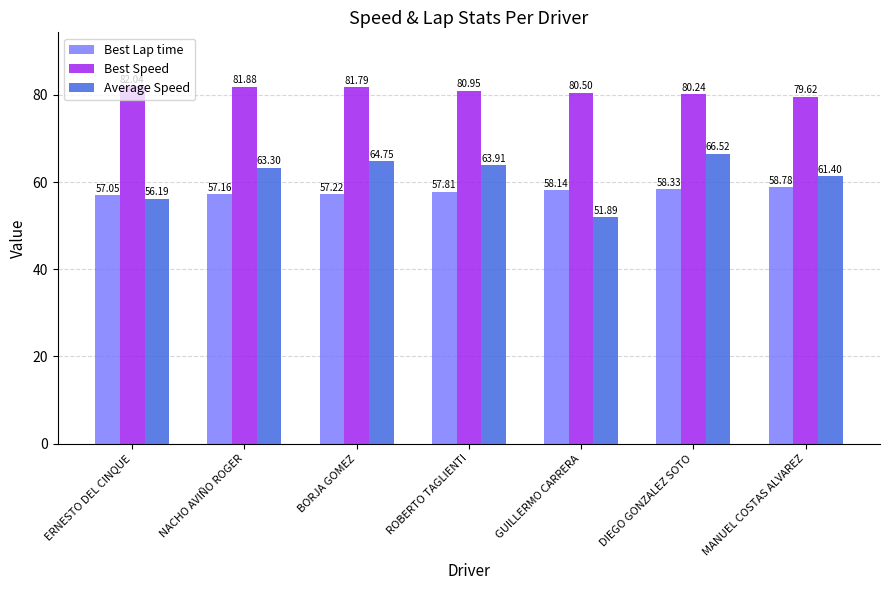

Which series has the widest spread of values?

Average Speed